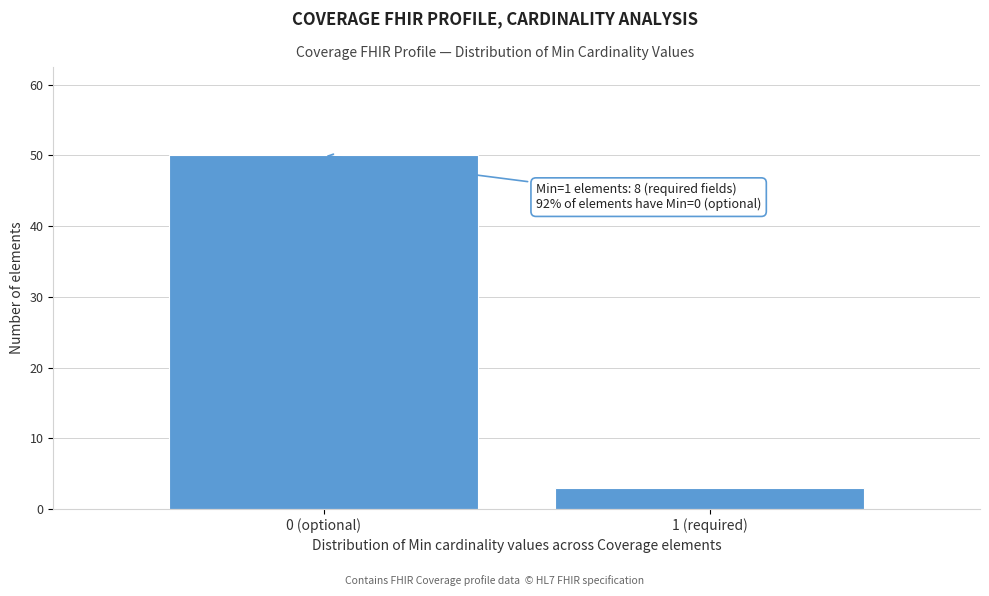

Reading left to right, transcribe all the data shown in this chart.

0 (optional)=50	1 (required)=3